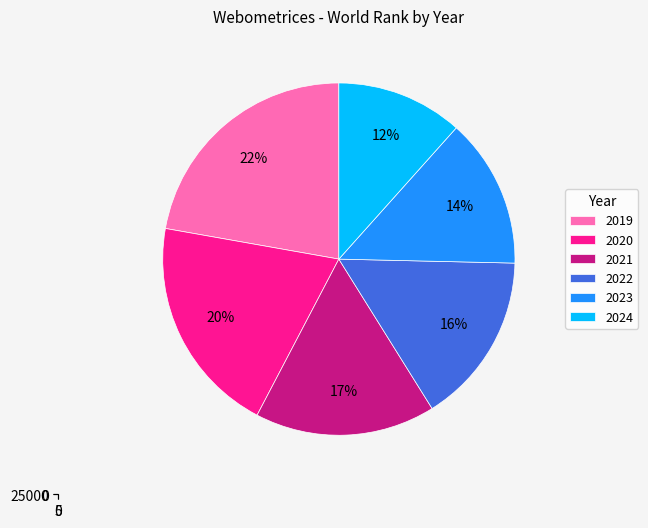

Does 2022 account for over 50% of the chart?

No